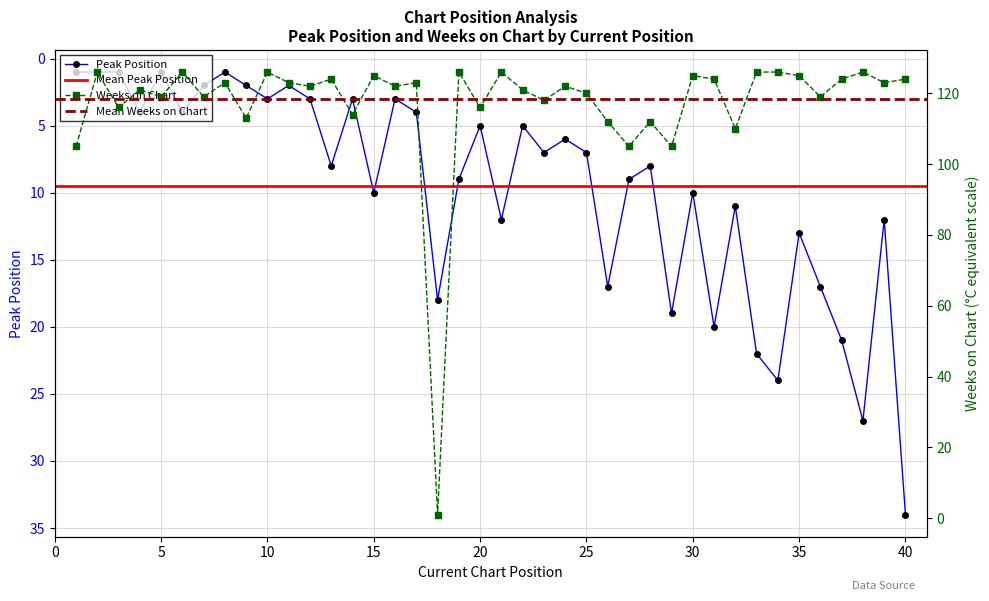

Reading left to right, extract all data points from this chart.

Peak Position: 1	1	1	4	1	4	2	1	2	3	2	3	8	3	10	3	4	18	9	5	12	5	7	6	7	17	9	8	19	10	20	11	22	24	13	17	21	27	12	34
Weeks on Chart: 105	126	116	121	119	126	119	123	113	126	123	122	124	114	125	122	123	1	126	116	126	121	118	122	120	112	105	112	105	125	124	110	126	126	125	119	124	126	123	124